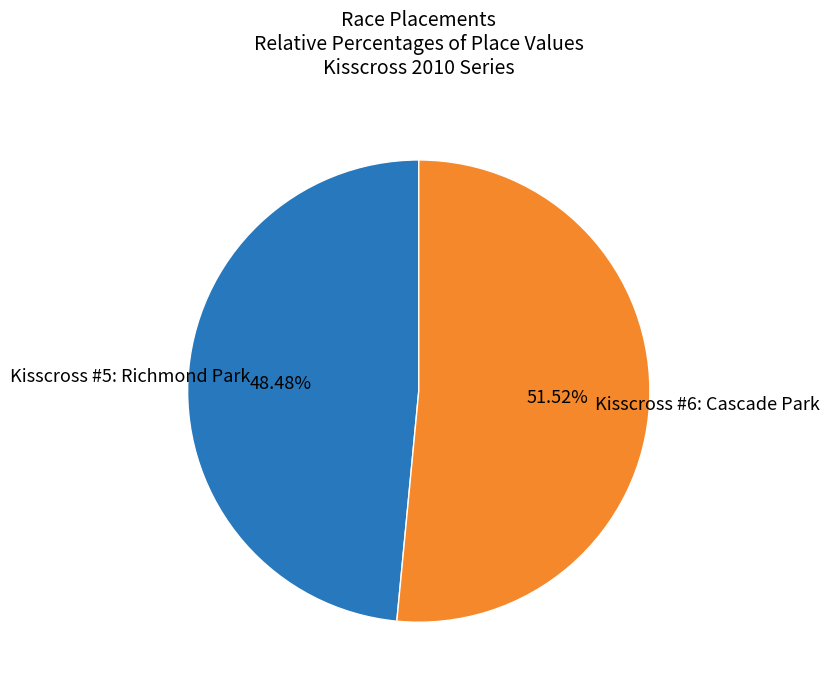

To the nearest percent, what is the combined percentage of Kisscross #6: Cascade Park and Kisscross #5: Richmond Park?

100%